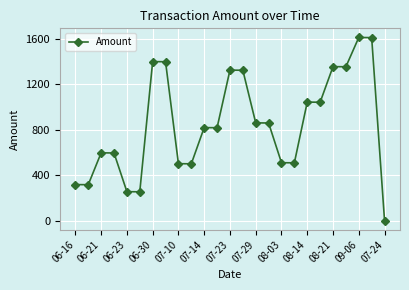

What is the difference between the maximum and minimum values?

1611.0